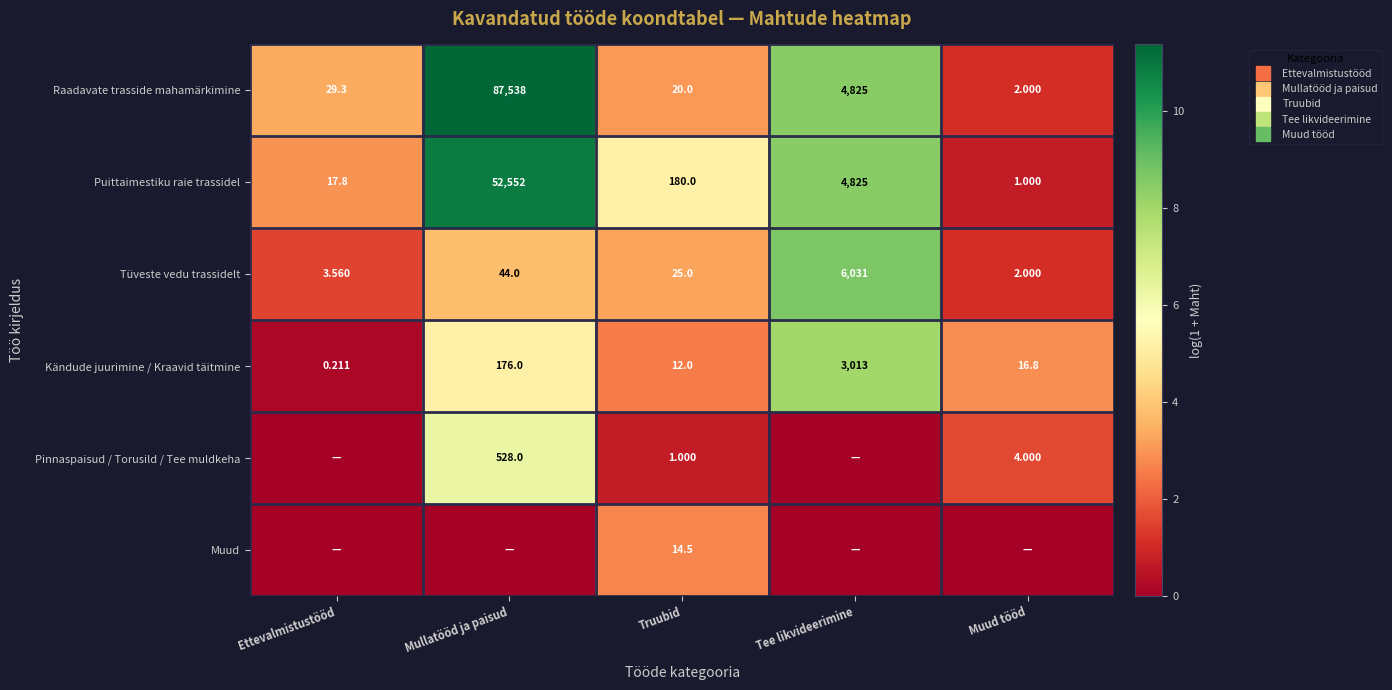

True or false: Kändude juurimine / Kraavid täitmine has a value of 0.2 at Ettevalmistustööd.

True